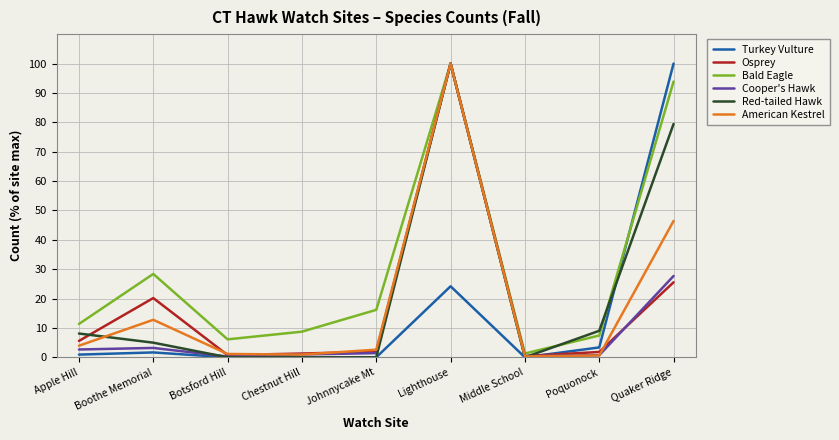

At how many categories does at least one series exceed 61?

2